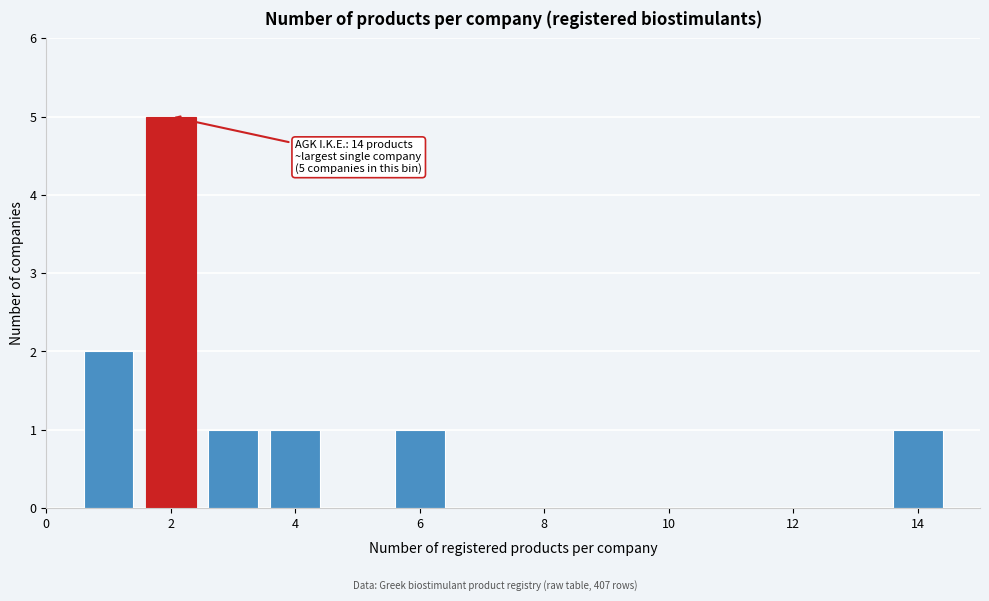

Which range on the x-axis has the tallest bar?

1.5 to 2.5